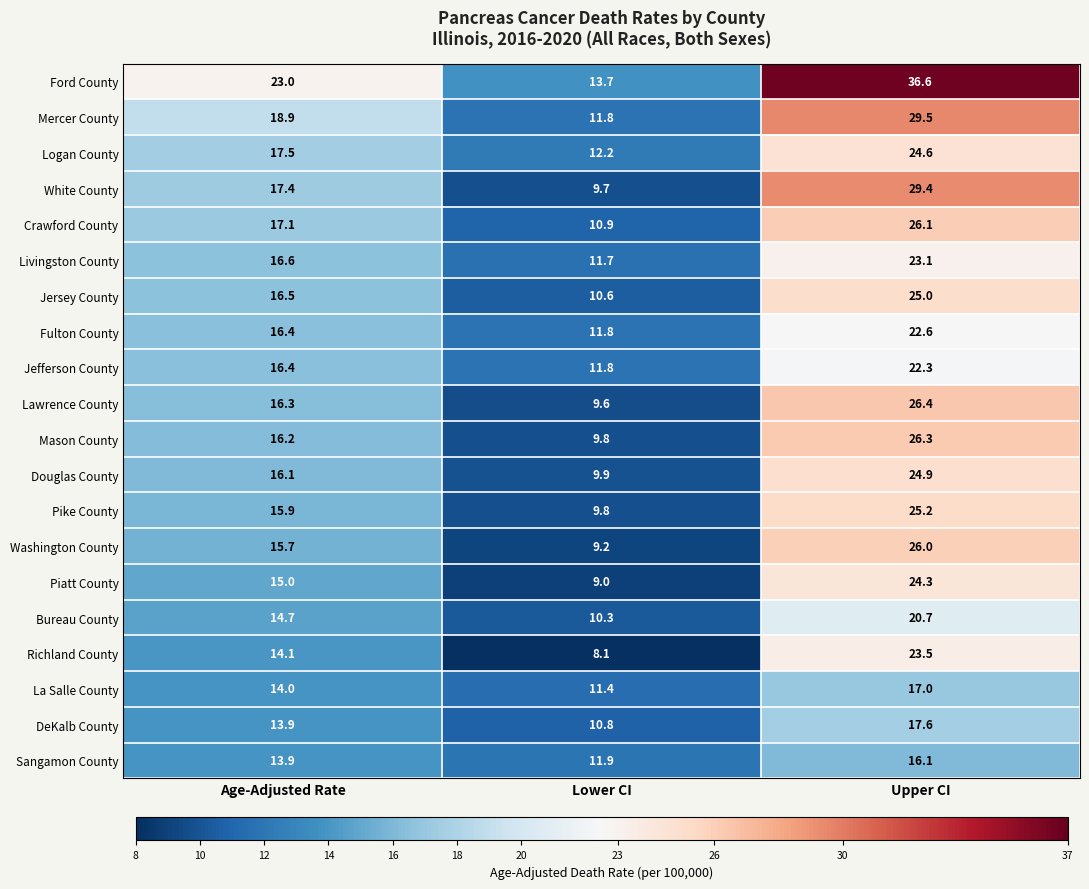

List the series in order of their peak value, highest first.

Ford County, Mercer County, White County, Lawrence County, Mason County, Crawford County, Washington County, Pike County, Jersey County, Douglas County, Logan County, Piatt County, Richland County, Livingston County, Fulton County, Jefferson County, Bureau County, DeKalb County, La Salle County, Sangamon County